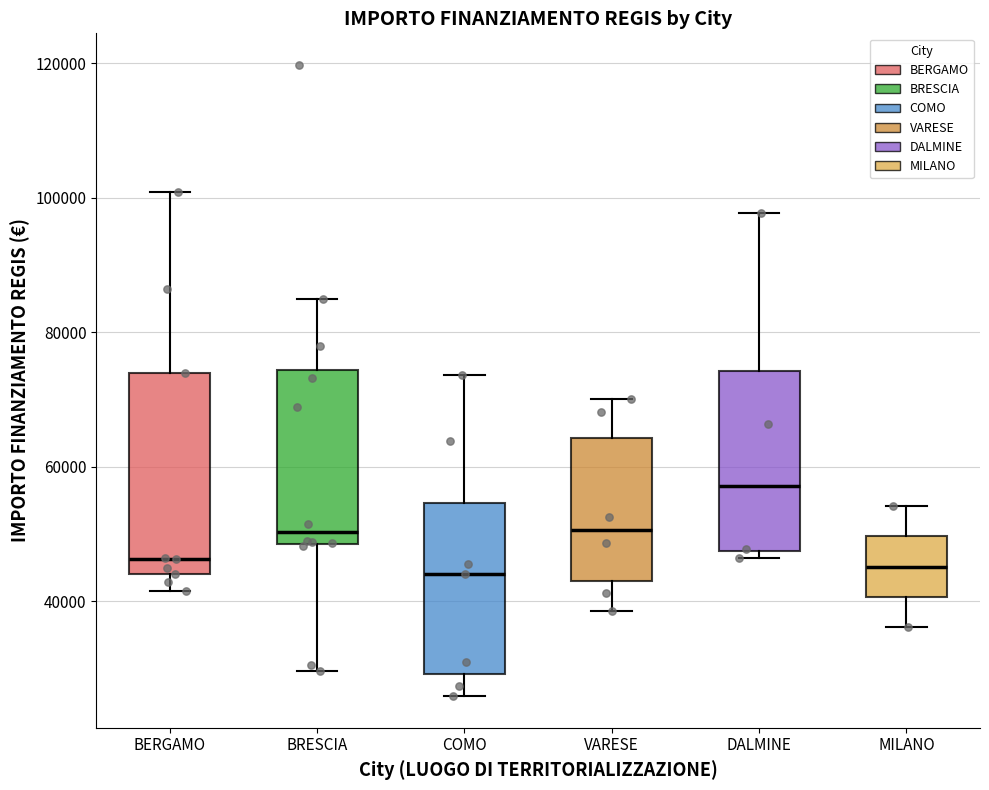

Where does the upper whisker of the box for MILANO end on the y-axis? The values are not printed on the chart, so give them approximately, as read against the axis.

54000